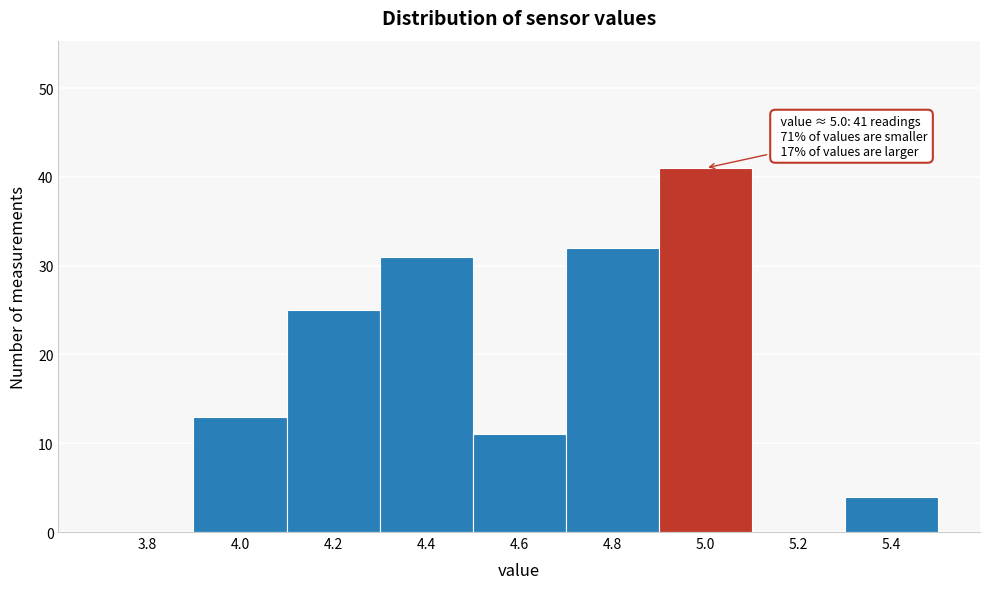

Reading left to right, list all the values displayed in this chart.

3.8=0	4.0=13	4.2=25	4.4=31	4.6=11	4.8=32	5.0=41	5.2=0	5.4=4